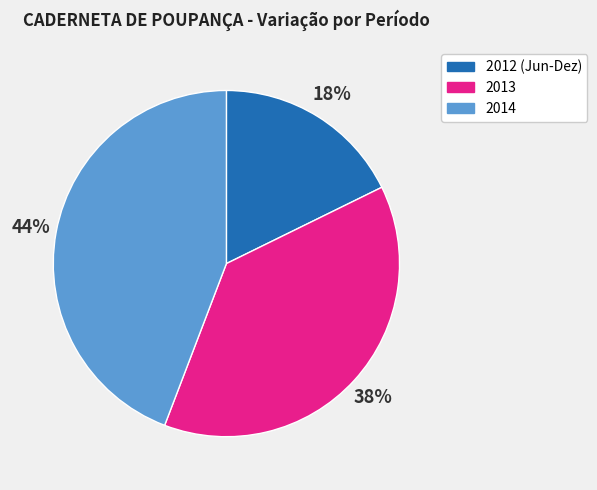

To the nearest percent, what is the average slice percentage?

33%